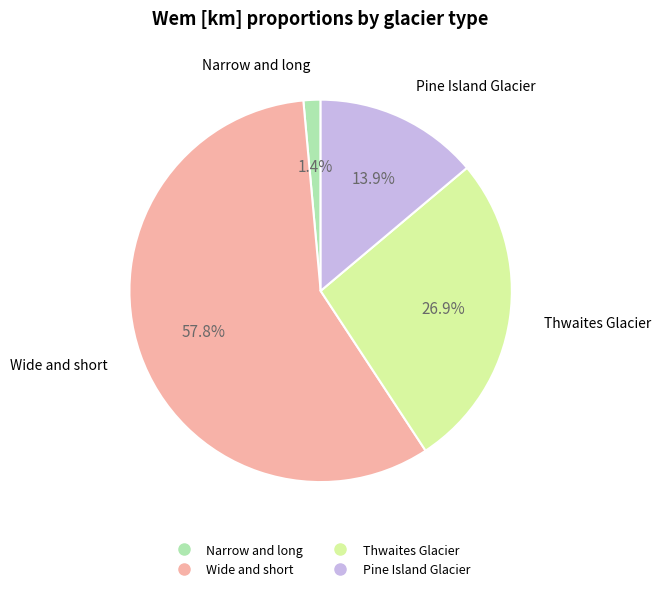

Count the number of slices in the pie.

4